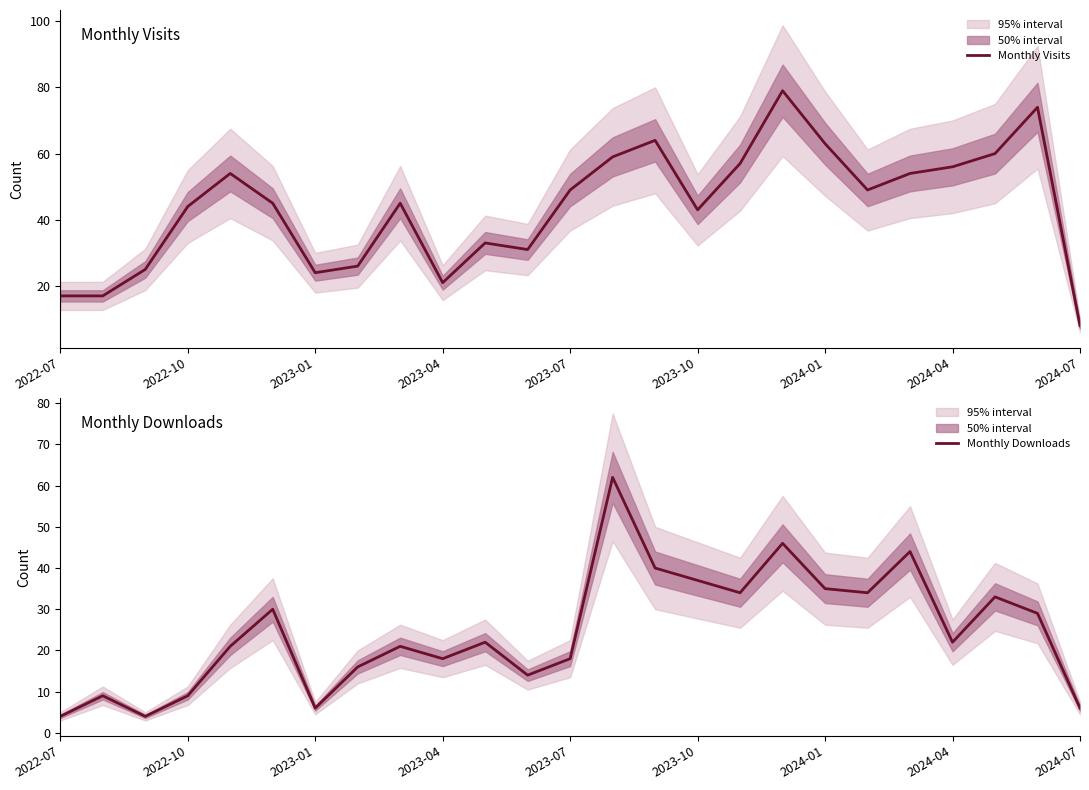

What is the difference between the maximum and second lowest values in the Monthly Visits series?

62